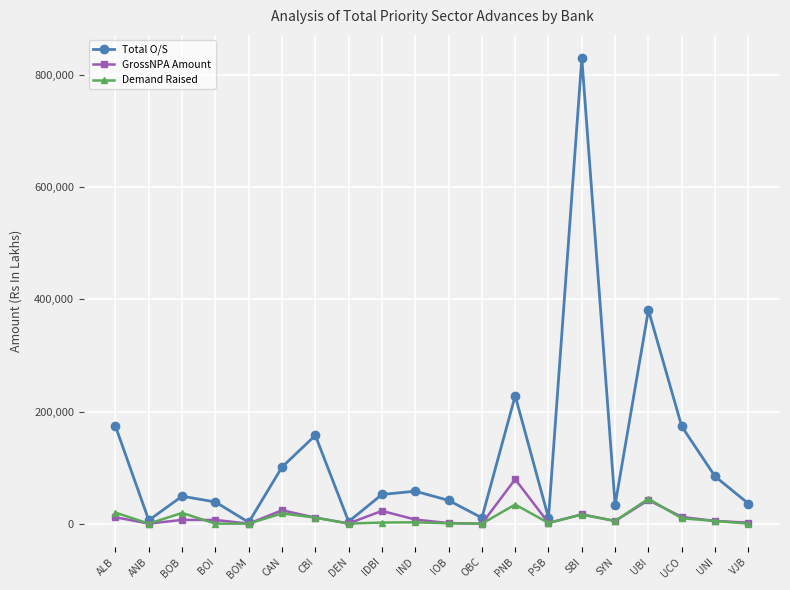

Which series has the largest range (max minus min)?

Total O/S